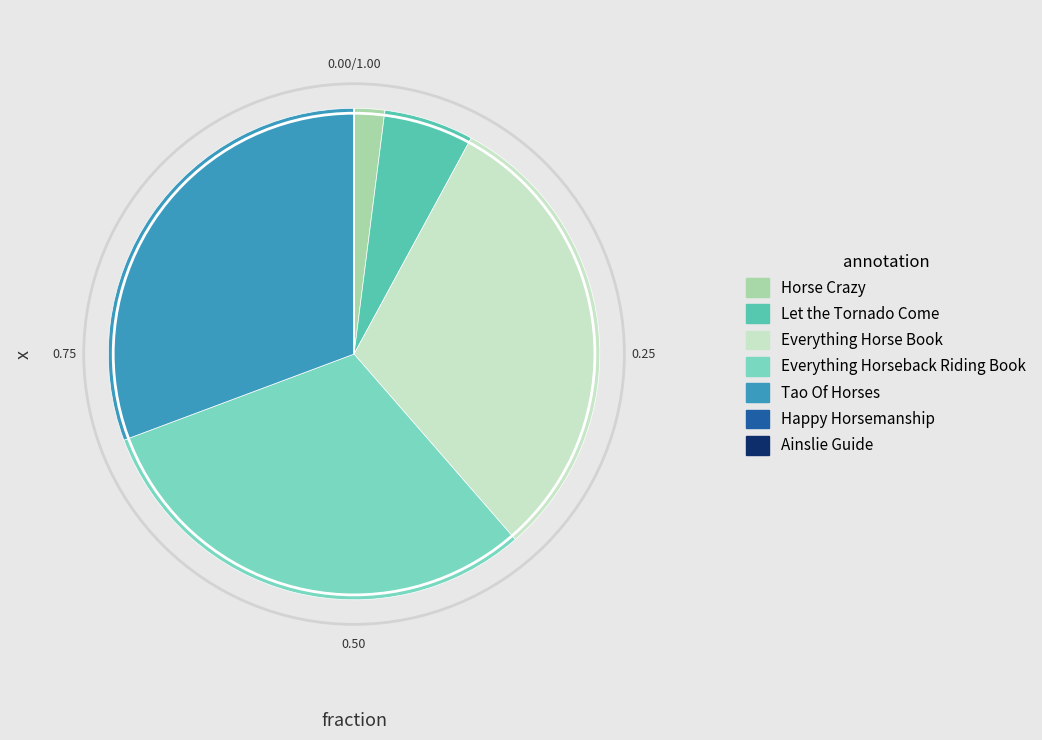

What is the ratio of the value at Everything Horse Book to the value at Tao Of Horses?

1.0